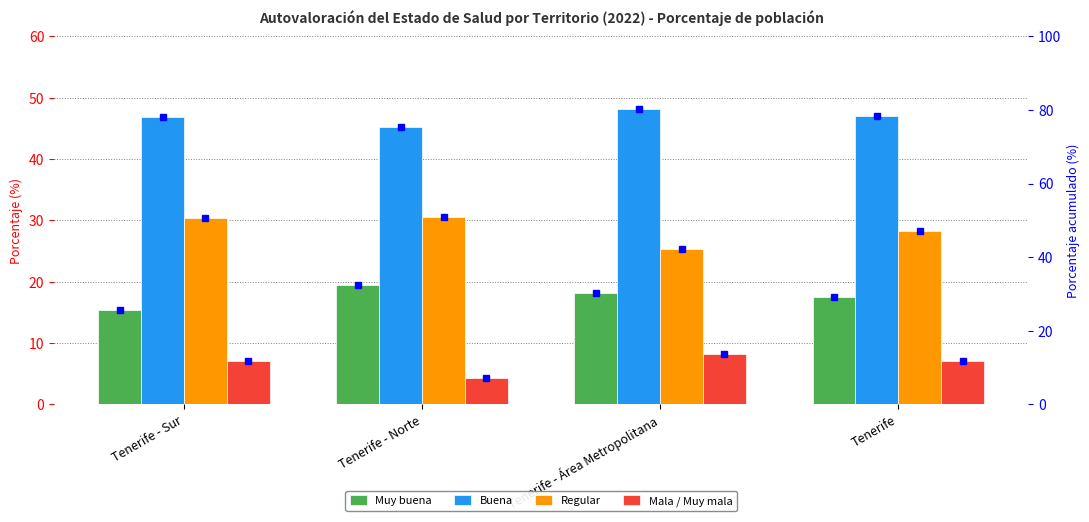

What is the average value of the Regular series?

28.7